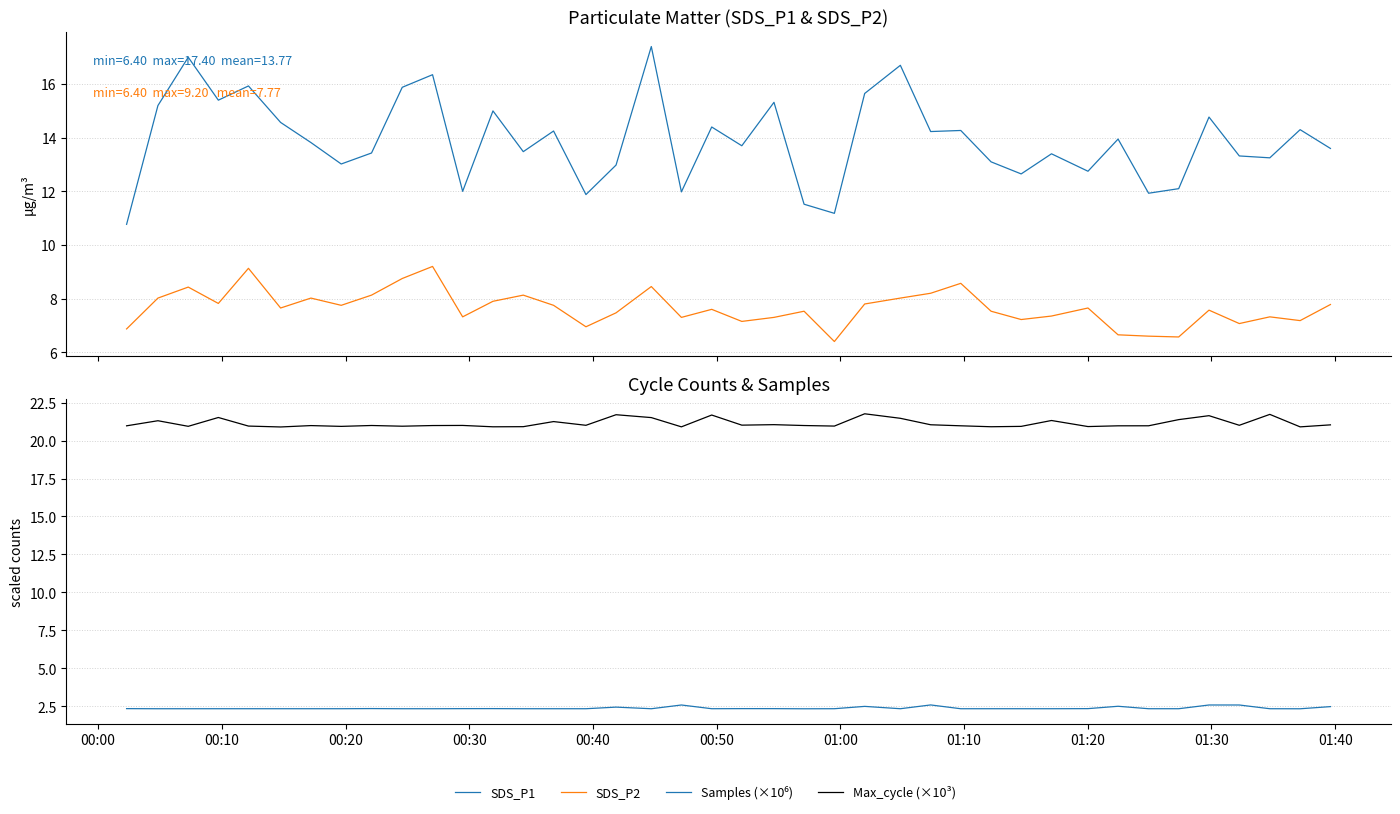

List the series in order of their peak value, highest first.

Max_cycle (×10³), SDS_P1, SDS_P2, Samples (×10⁶)